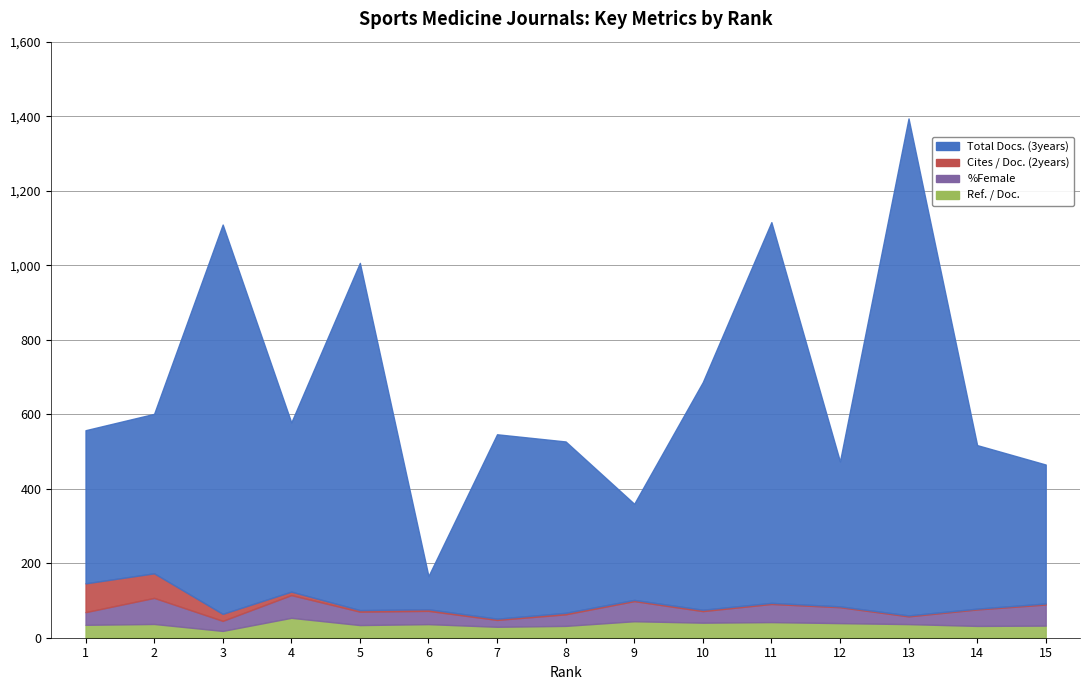

The value of %Female at 8 is 7.1. True or false?

False